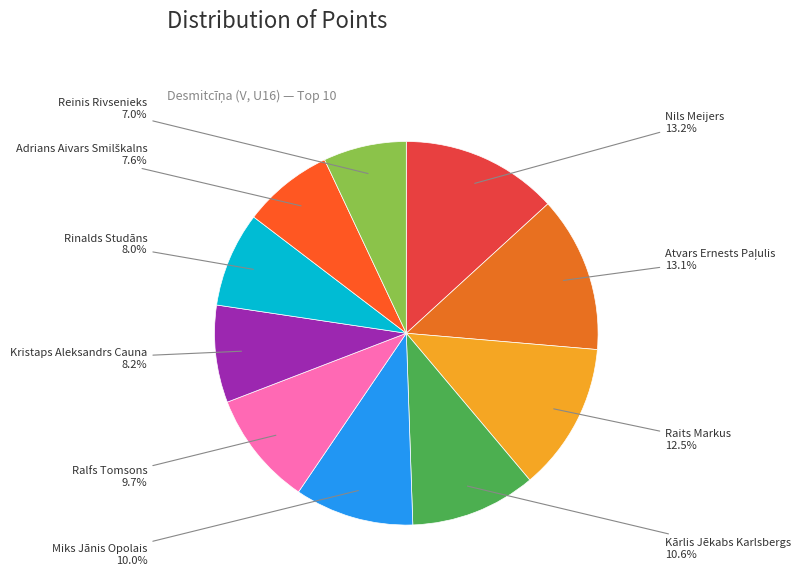

To the nearest percent, what is the average slice percentage?

10%